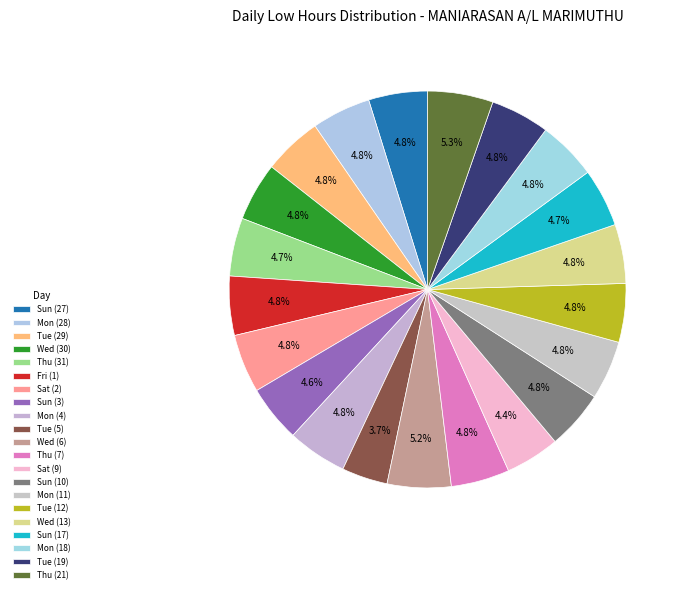

Between Sat (2) and Sat (9), which is larger?

Sat (2)